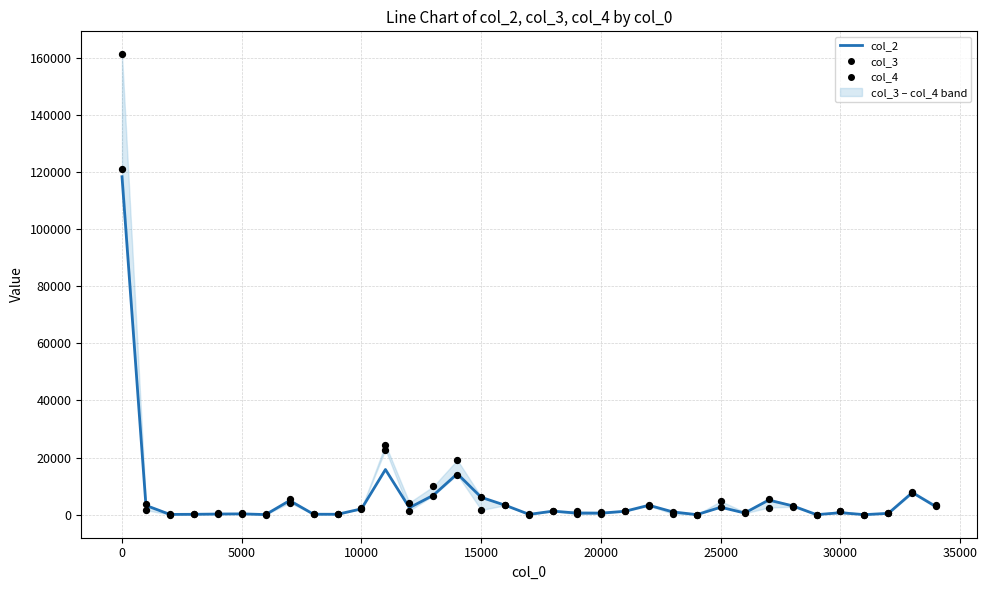

Is the value of col_4 at 25 greater than the value of col_3 at 32?

Yes